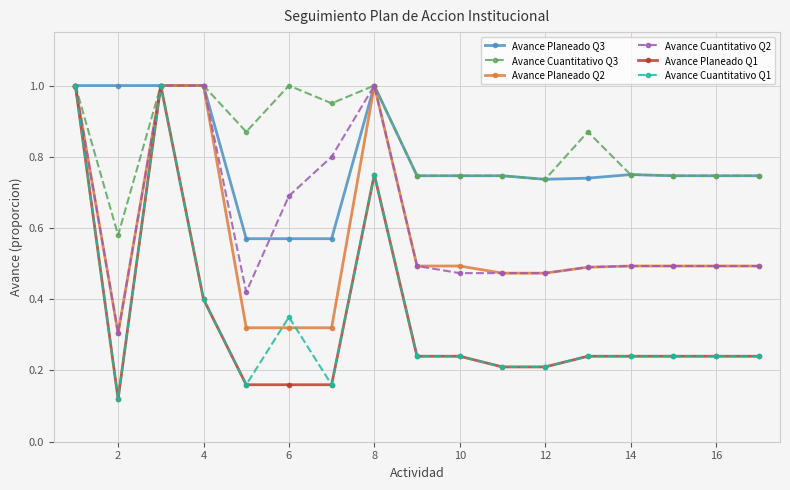

What are all the series names shown in the legend?

Avance Planeado Q3, Avance Cuantitativo Q3, Avance Planeado Q2, Avance Cuantitativo Q2, Avance Planeado Q1, Avance Cuantitativo Q1